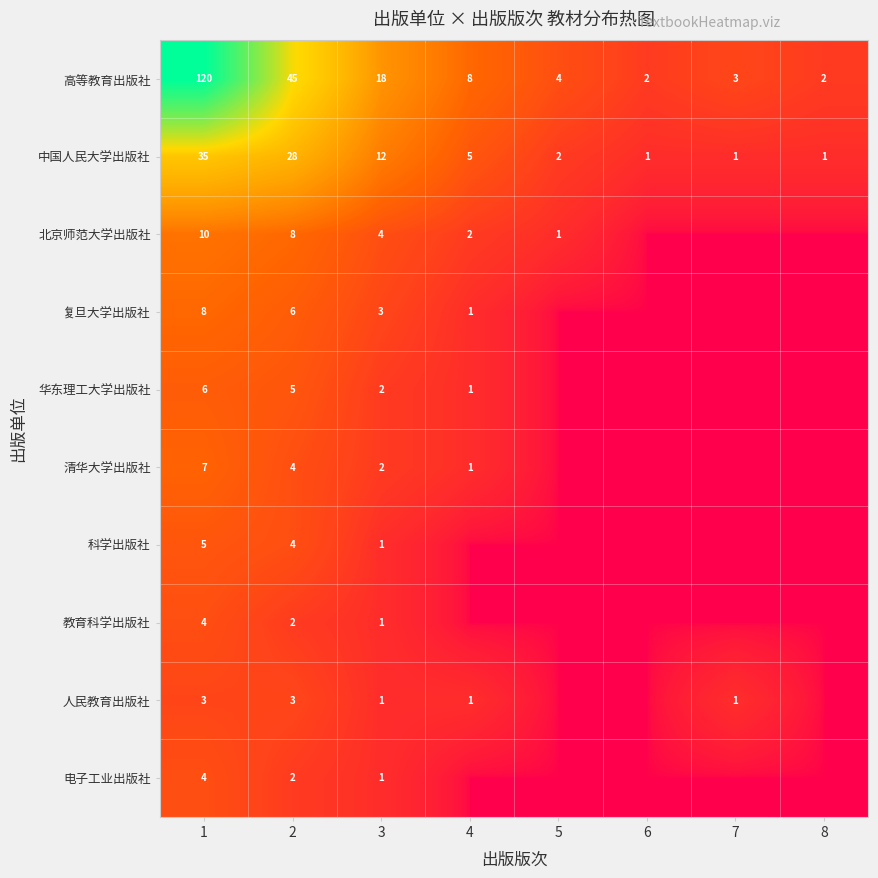

What is the total value across all series at 8?

3